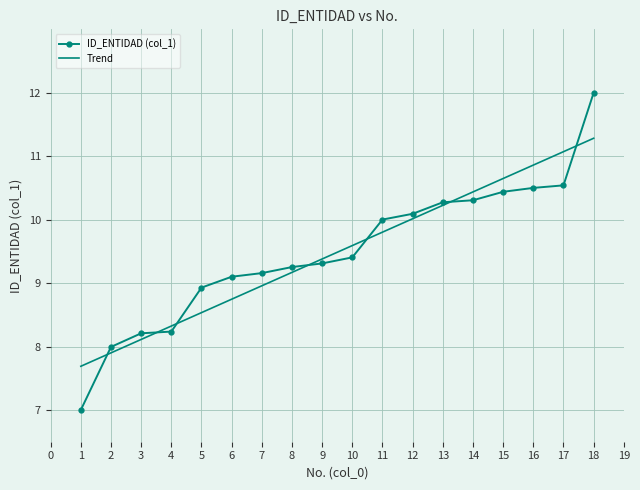

The Trend series shows 2.2 at 4. True or false?

False